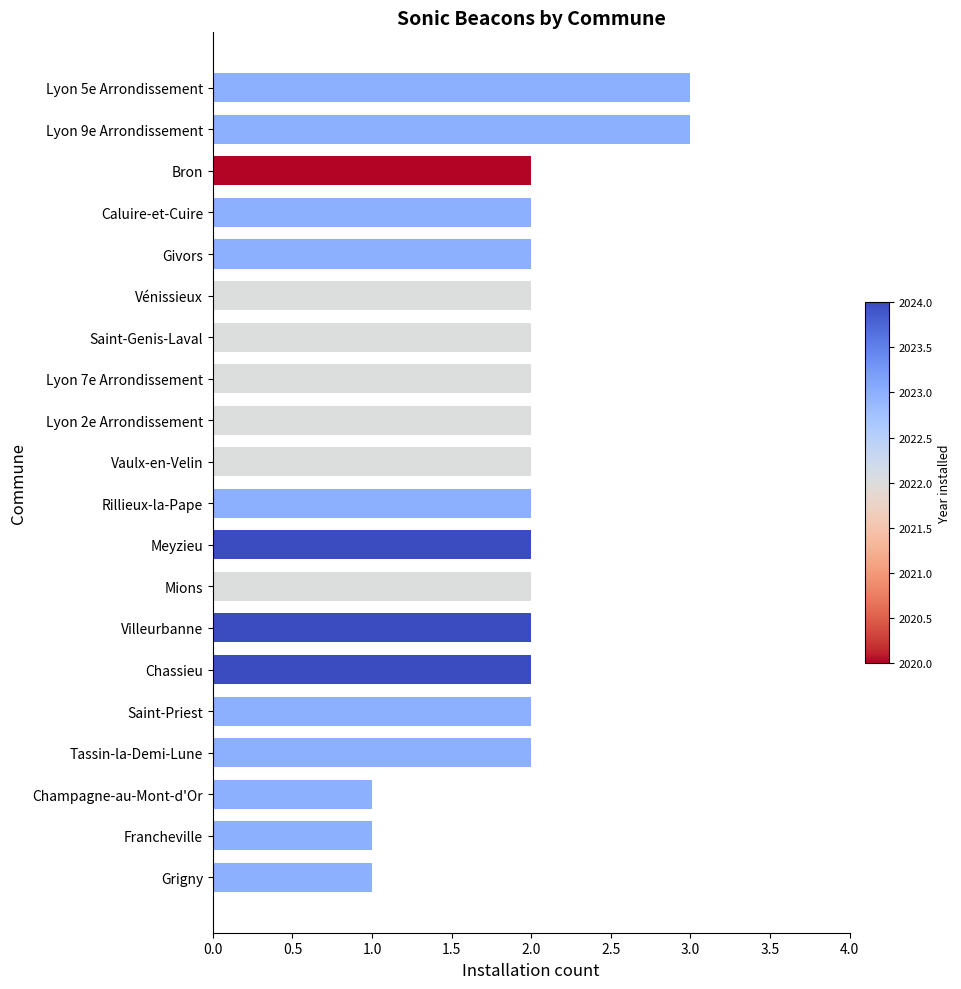

What is the greatest value displayed?

3